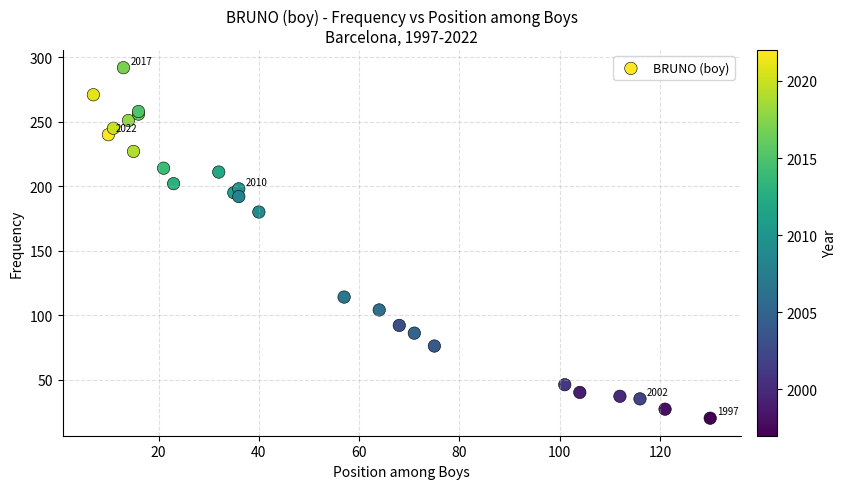

What Y value in the scatter plot is closest to 156?

180